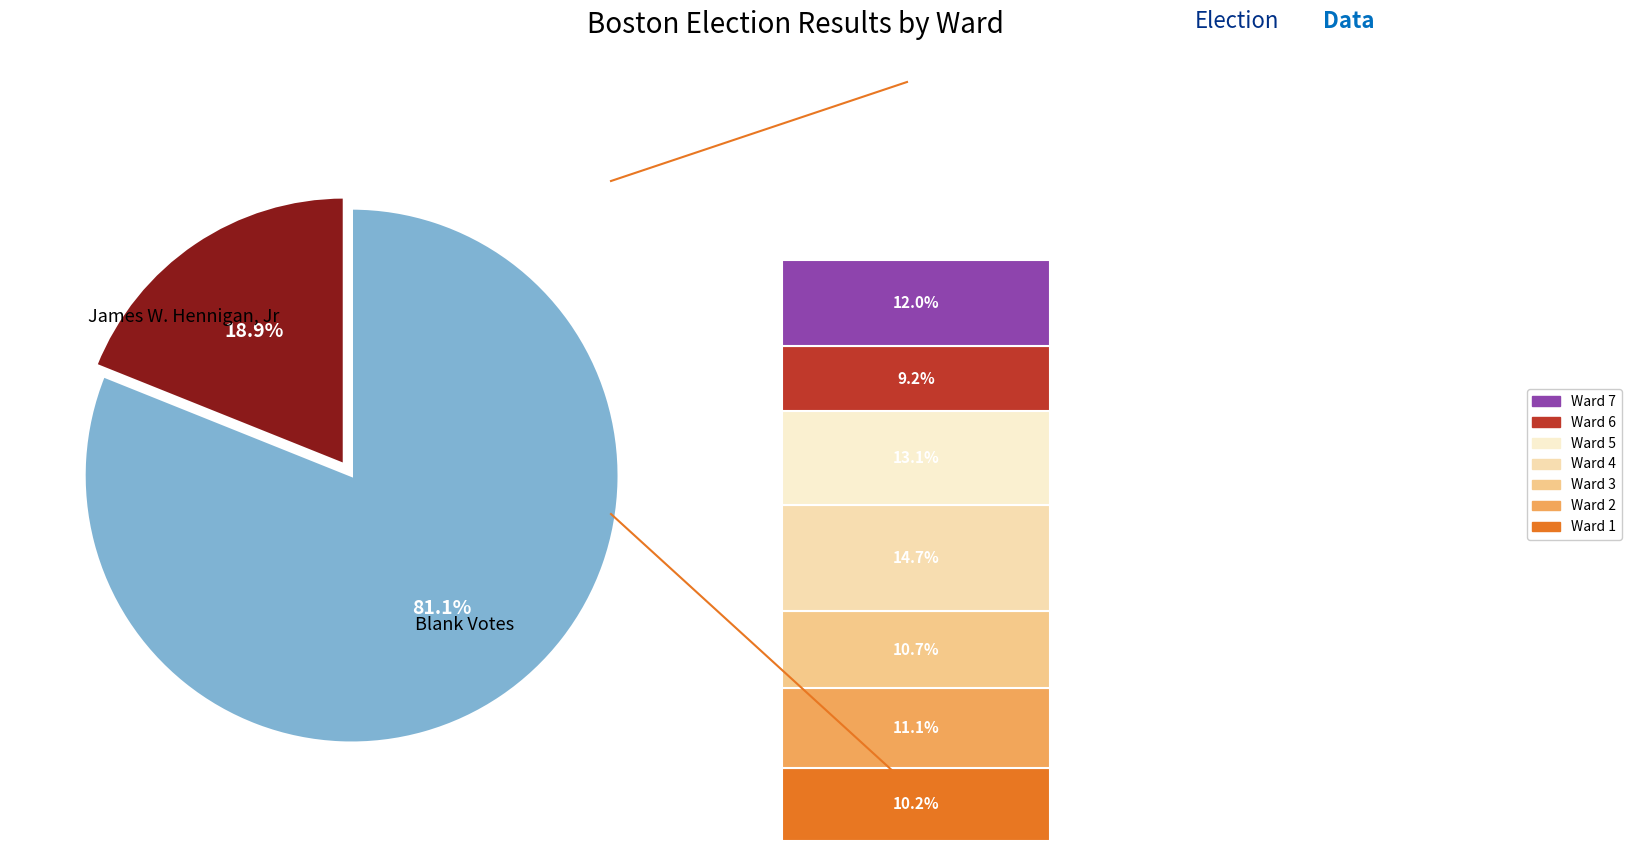

True or false: Ward 6 accounts for 18% of the total.

False